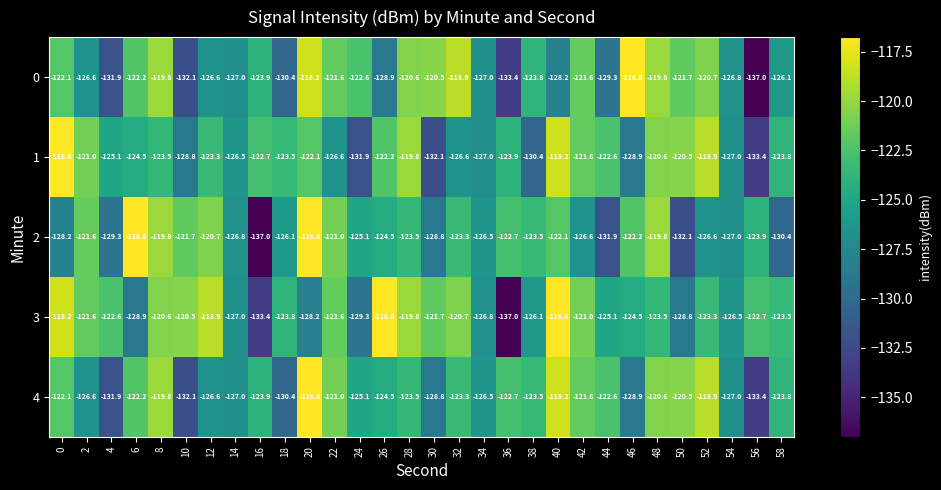

What is the average value of the 1 series?

-124.5